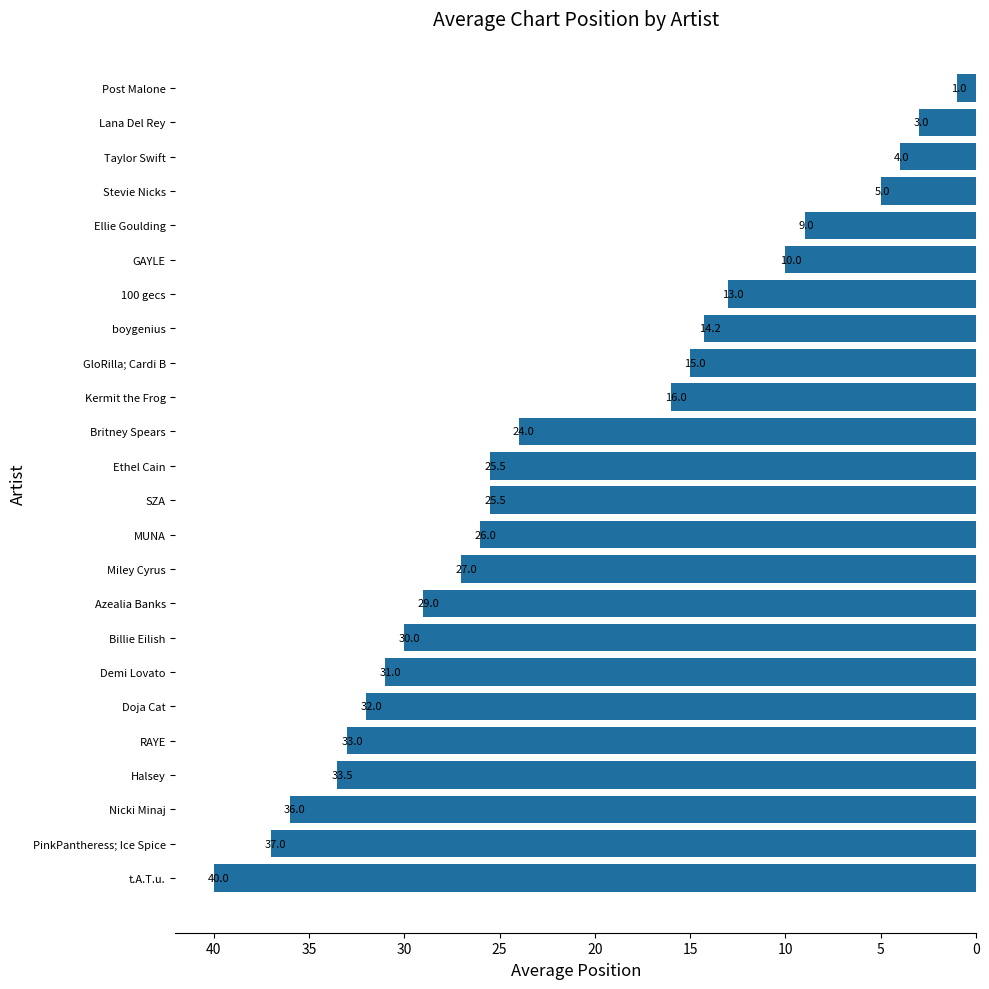

What is the average value?

21.7